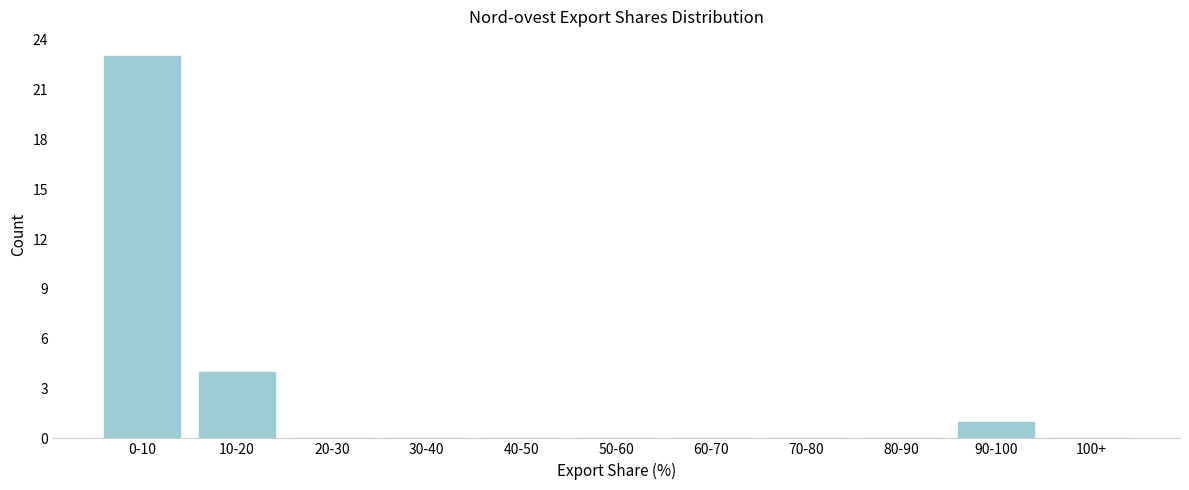

Reading right to left, what are all the values shown in this chart?

100+=0	90-100=1	80-90=0	70-80=0	60-70=0	50-60=0	40-50=0	30-40=0	20-30=0	10-20=4	0-10=23